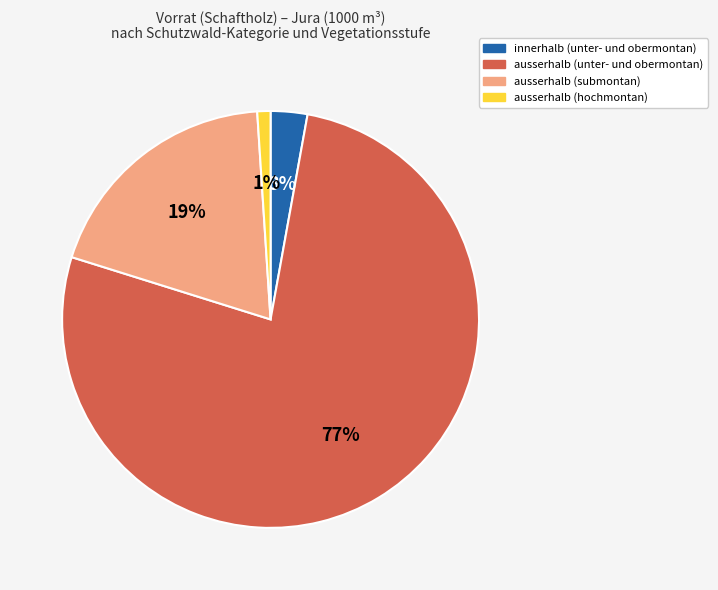

Is the sum of ausserhalb (submontan) and innerhalb (unter- und obermontan) greater than half?

No